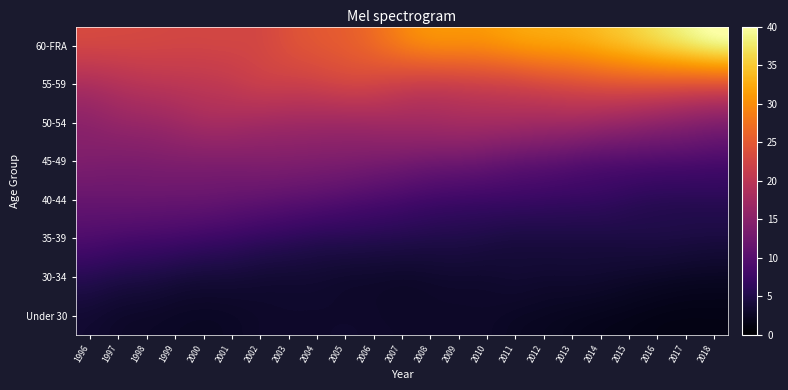

What is the smallest value displayed?

1.6